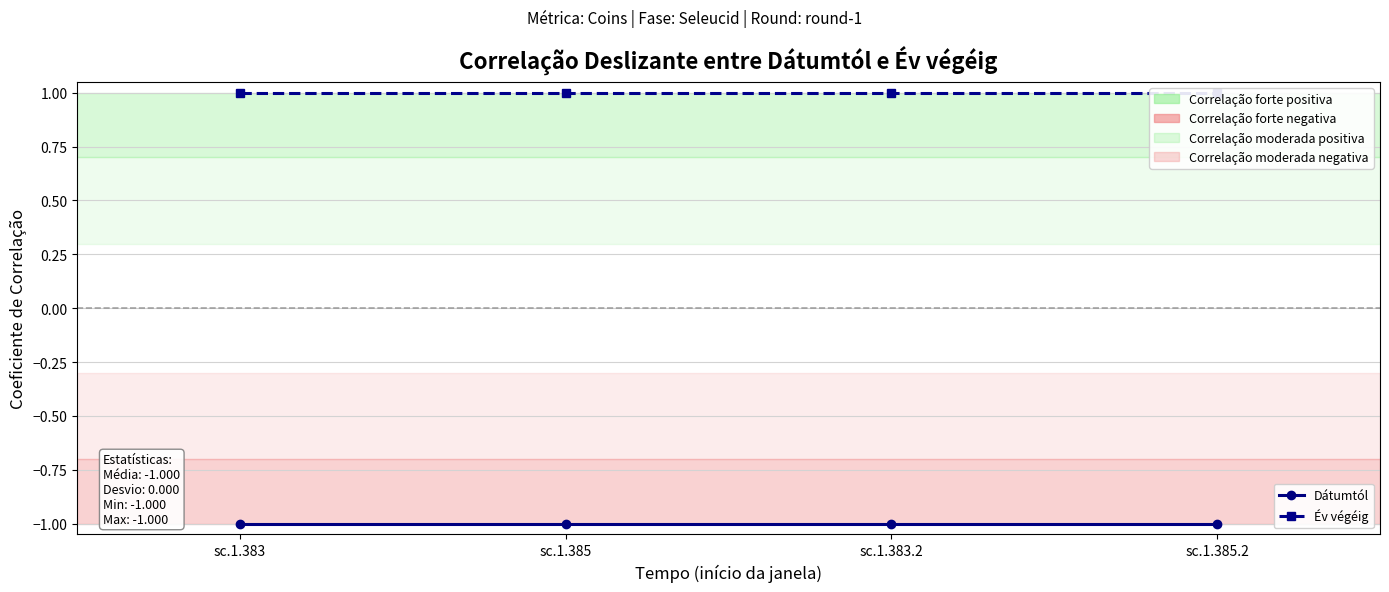

What is the average value of the Év végéig series?

1